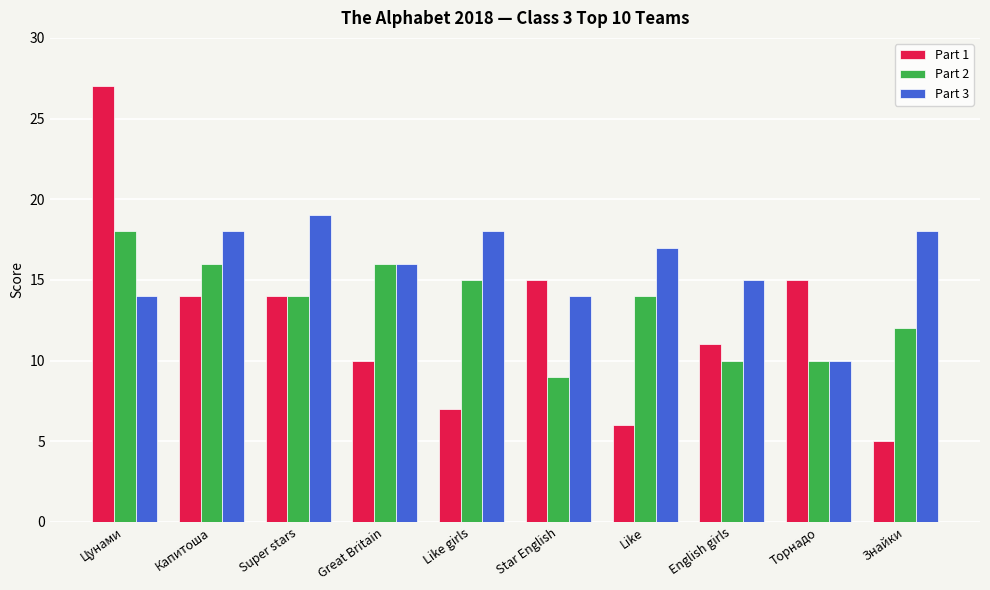

How many distinct data groups are displayed?

3